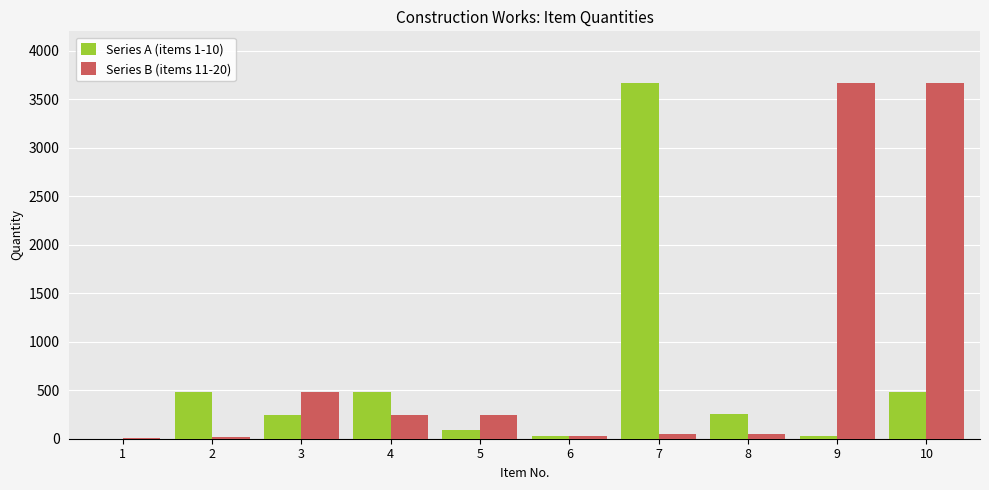

What is the total value across all series at 5?

332.7